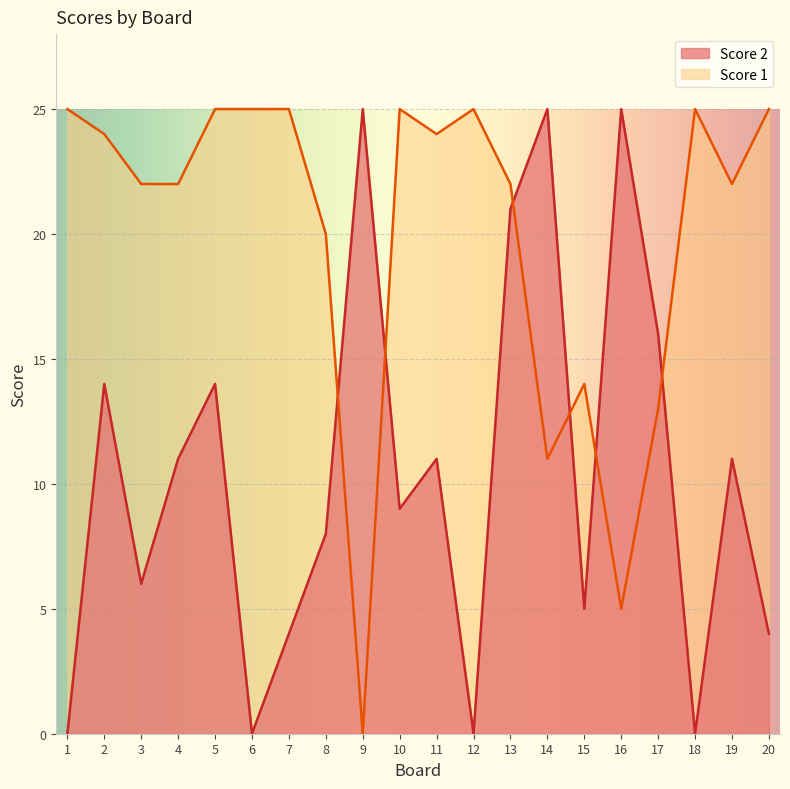

At which category does Score 1 reach its first local valley?

9